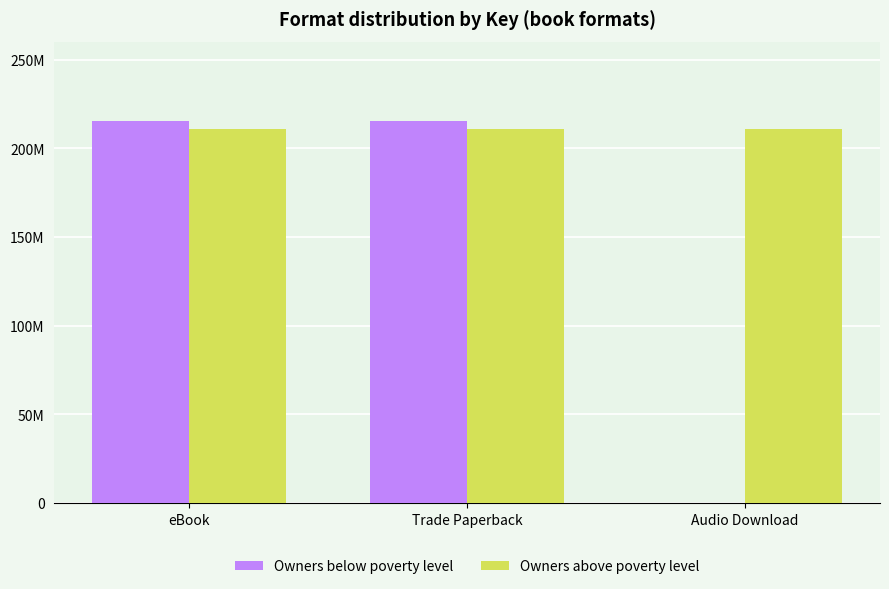

What is the label of the 3rd bar from the right?

eBook